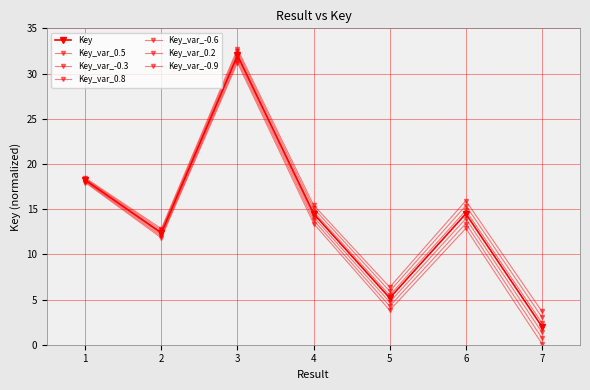

Which category has the highest value across all series?

3